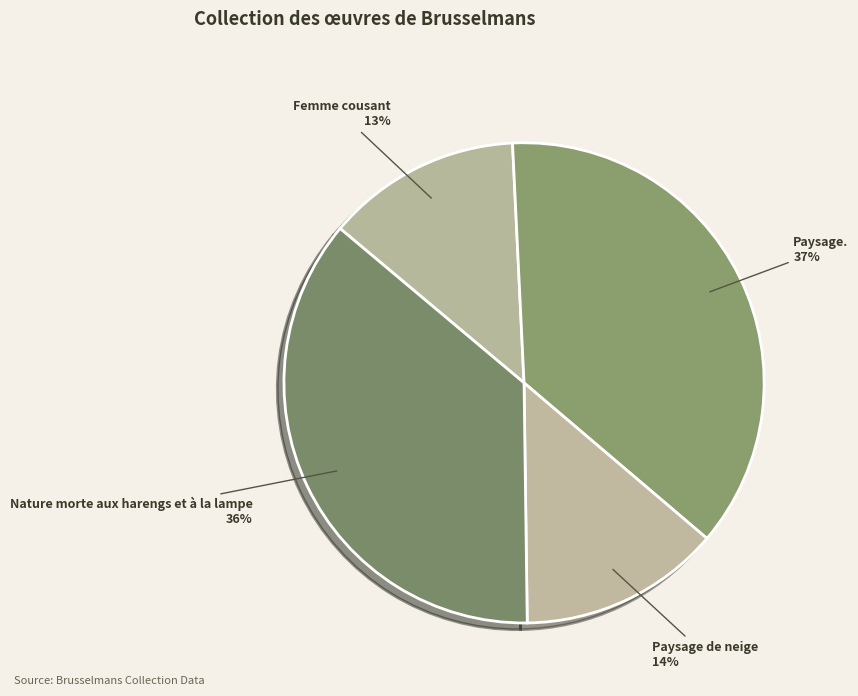

How many slices are in this pie chart?

4